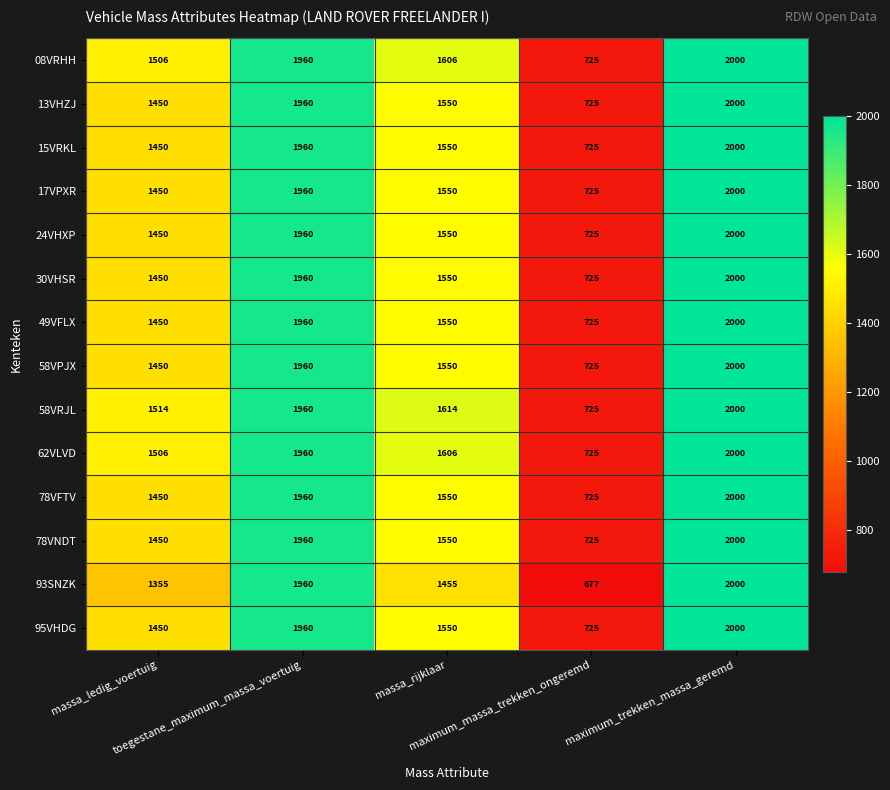

How many data points does each series have?

5